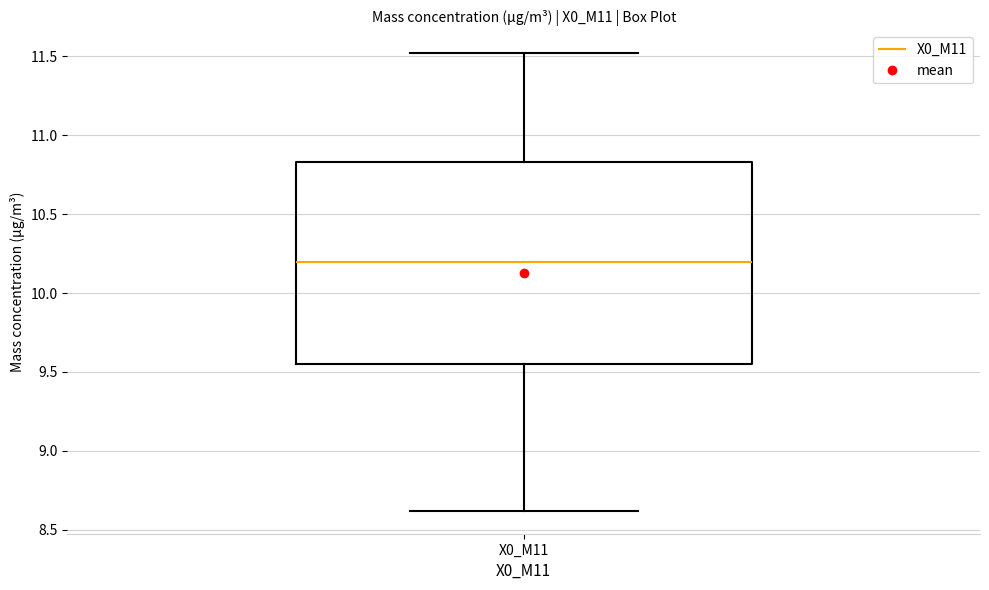

Where is the upper edge of the box for X0_M11 on the y-axis? The values are not printed on the chart, so give them approximately, as read against the axis.

10.85